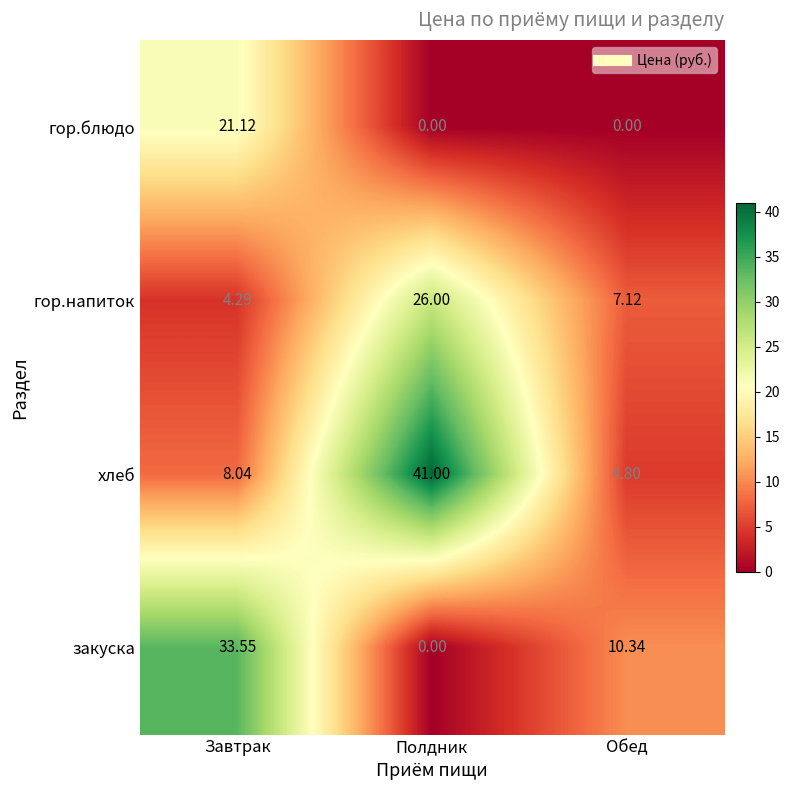

At which label does гор.напиток first exceed 7?

Полдник